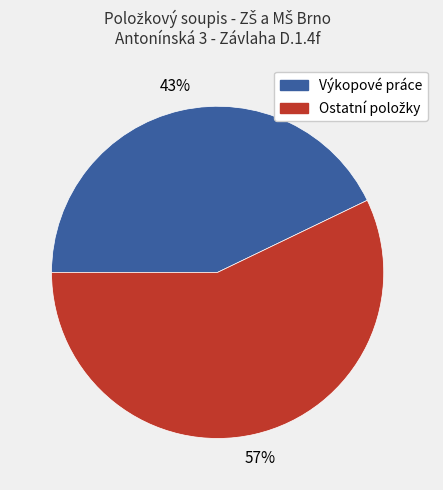

Is there any slice that represents more than half of the pie?

Yes